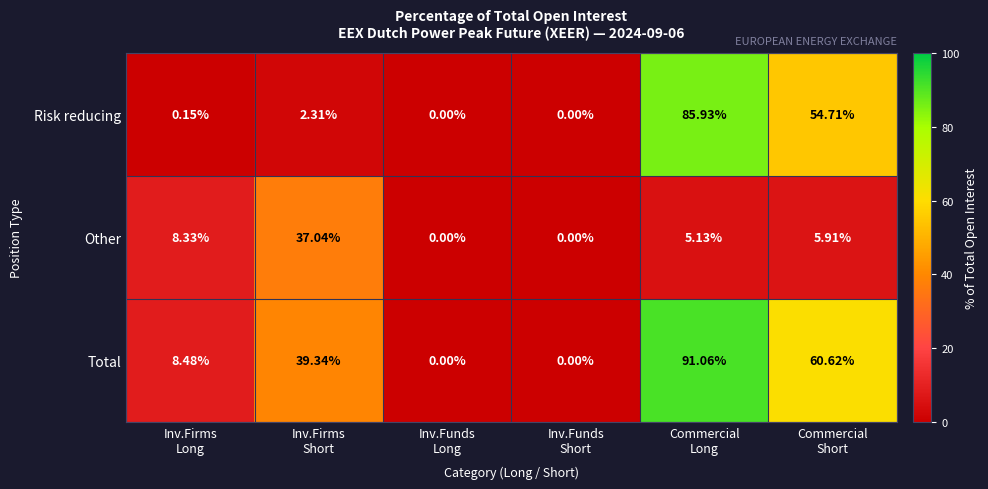

At which category is the sum across all series the highest?

Commercial
Long